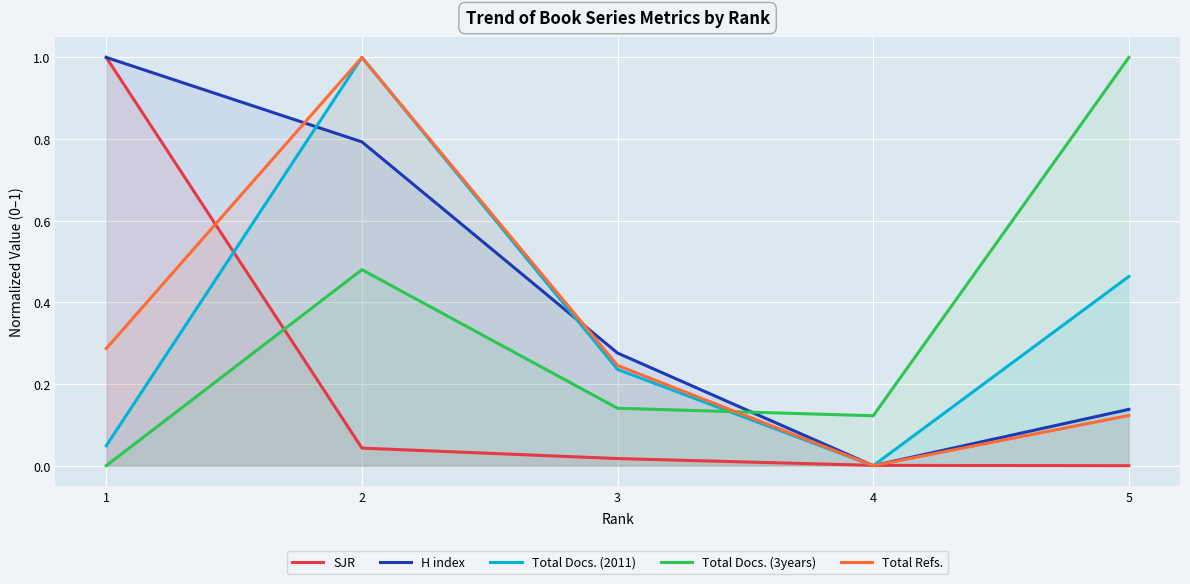

After their last crossing, which series has the higher values: Total Docs. (3years) or H index?

Total Docs. (3years)